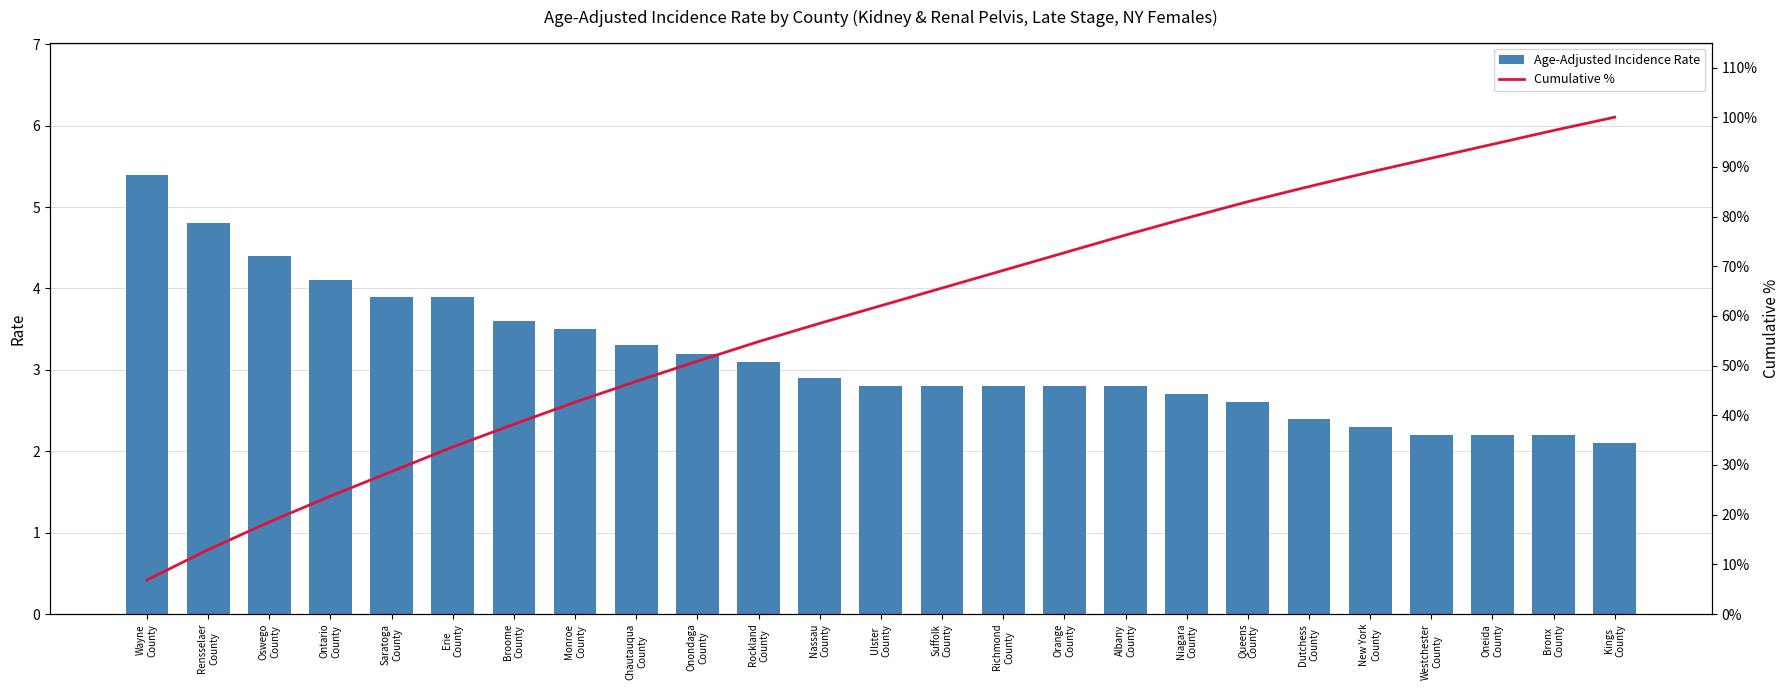

What is the difference between the Age-Adjusted Incidence Rate values at Ontario
County and Bronx
County?

1.9